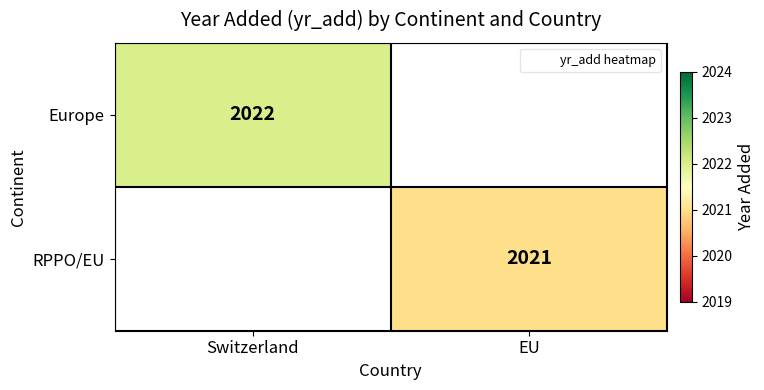

Which has a higher value, EU or Switzerland?

Switzerland